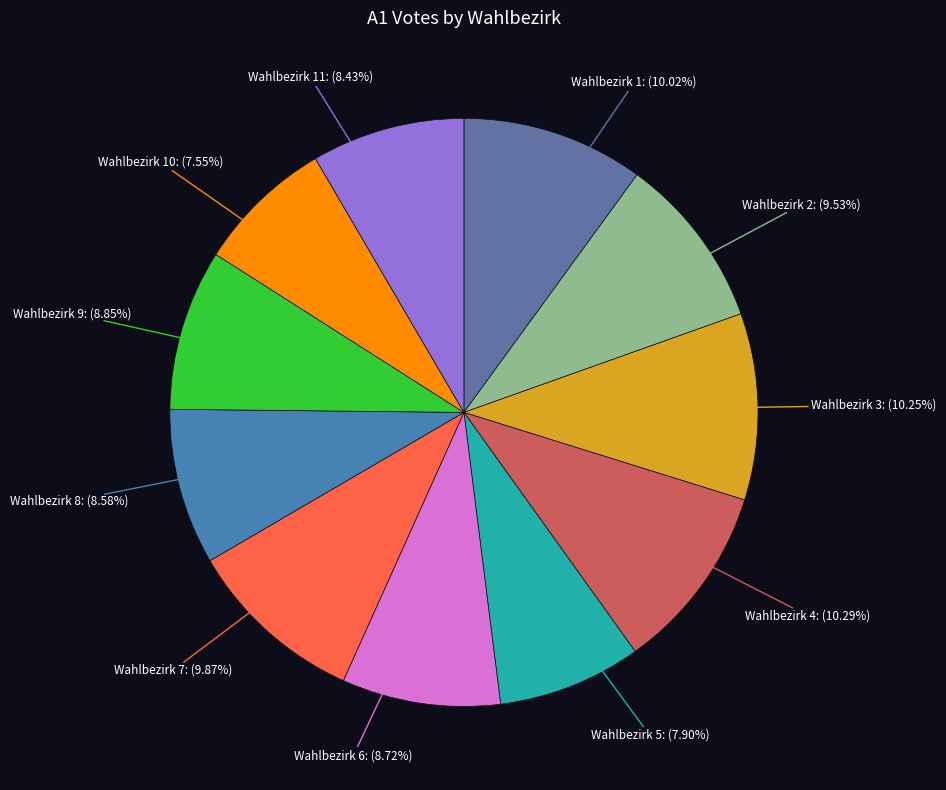

What is the ratio of the value at Wahlbezirk 8 to the value at Wahlbezirk 9?

1.0